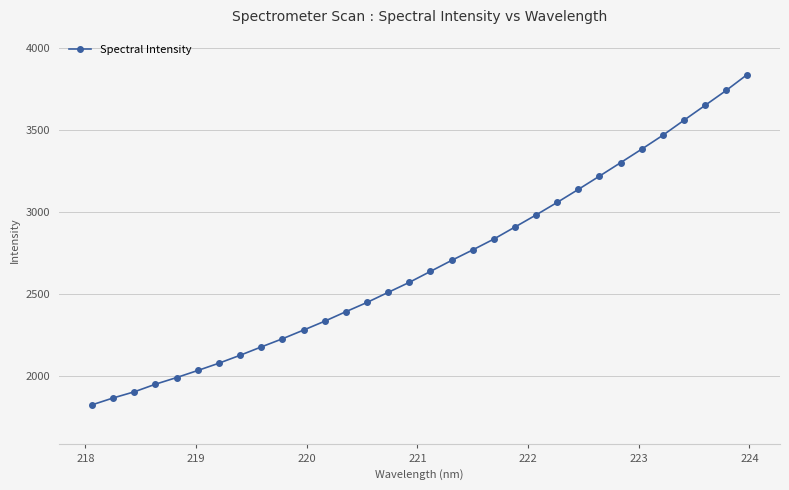

What is the smallest value displayed?

1825.8